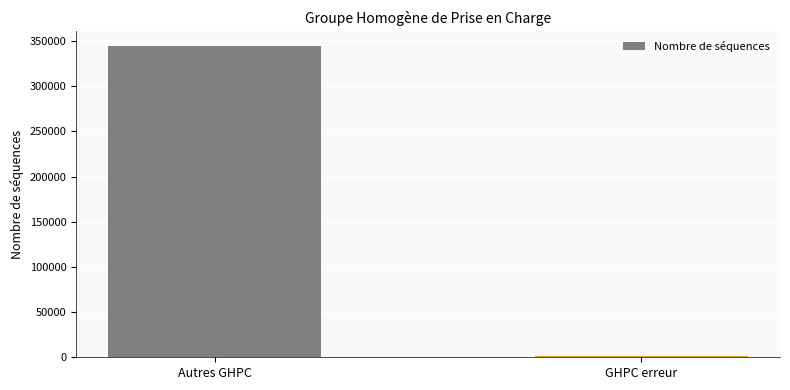

Reading left to right, list all the values displayed in this chart.

Autres GHPC=344204	GHPC erreur=1512